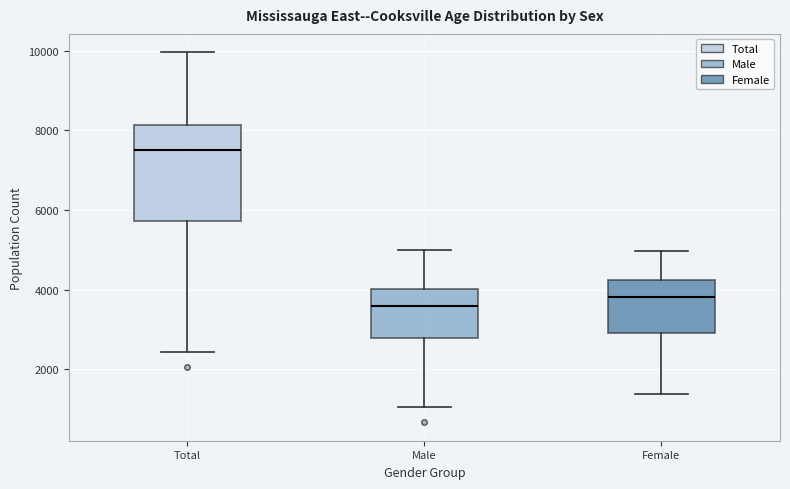

Where is the upper edge of the box for Total on the y-axis? The values are not printed on the chart, so give them approximately, as read against the axis.

8200